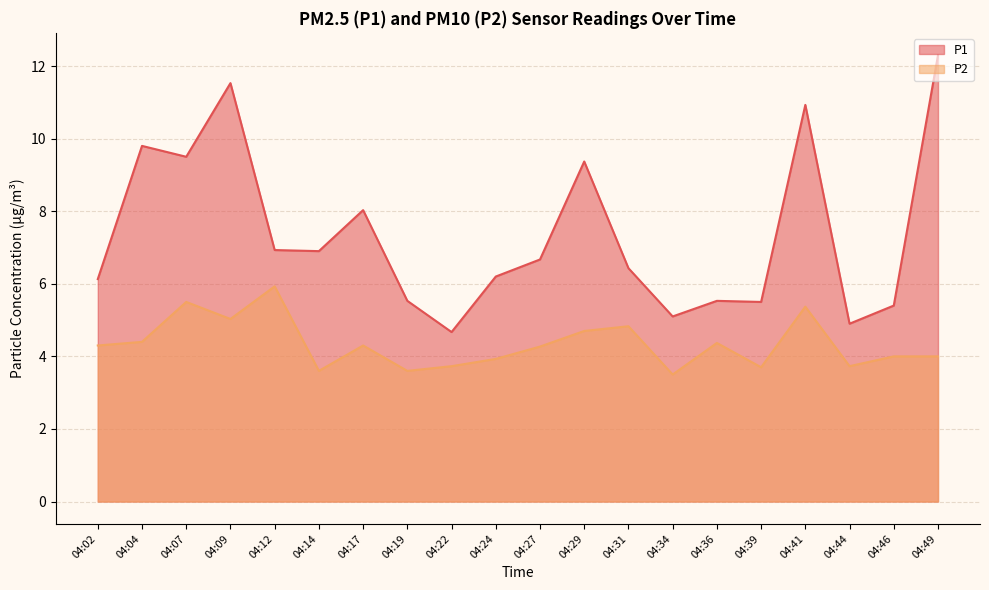

What is the value of the P1 point at the 2nd from the left?

9.8